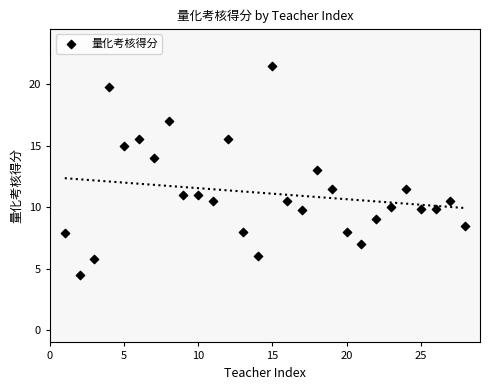

What is the range of Y values (max minus min)?

17.0